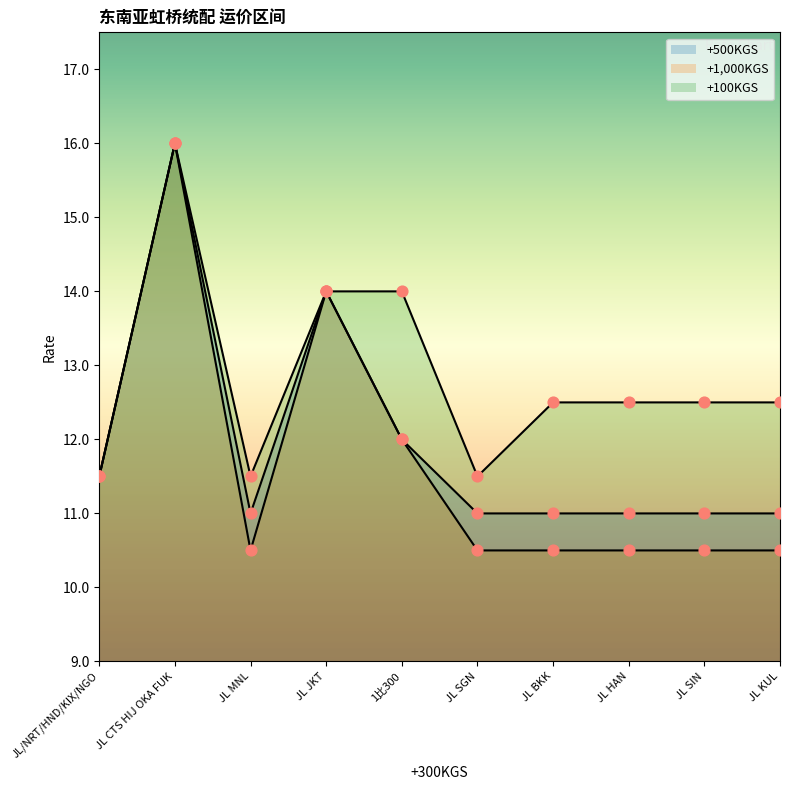

Which series has the widest spread of Y values?

+1,000KGS